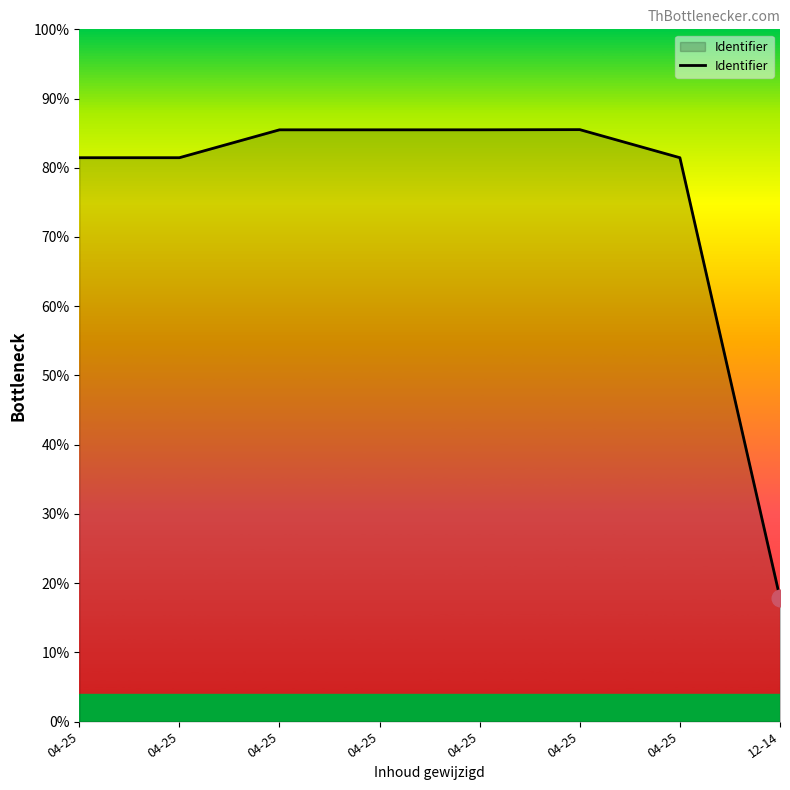

Does the chart display data point markers on the line(s)?

No